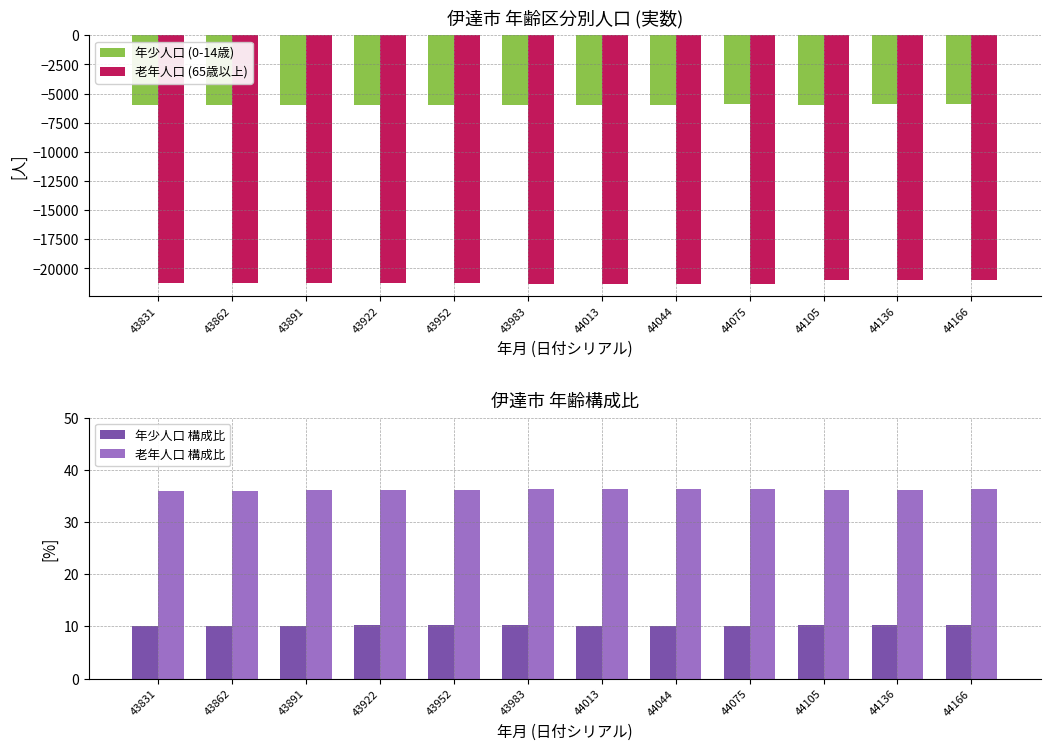

At how many categories does at least one series exceed -4424?

12